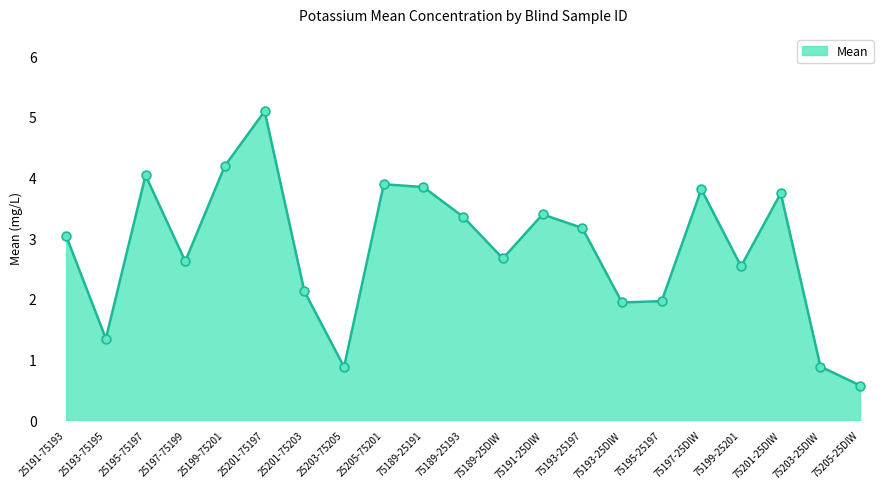

What is the ratio of the value at 25195-75197 to the value at 25197-75199?

1.5